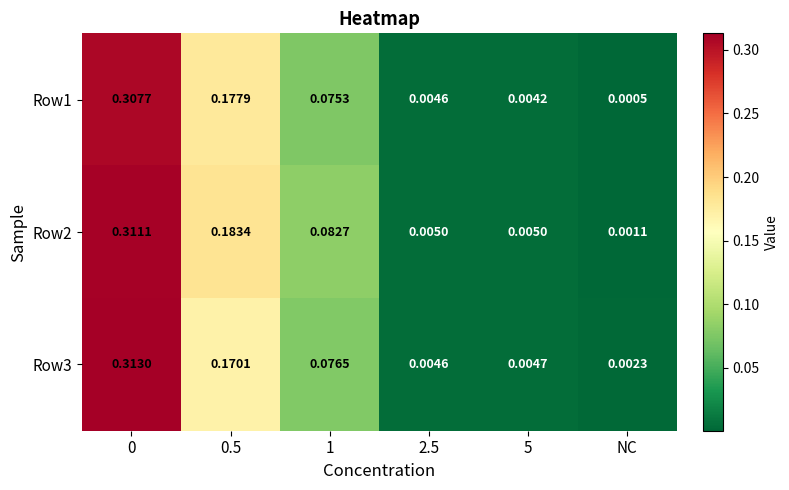

Where is Row3 nearest to the value 0?

NC